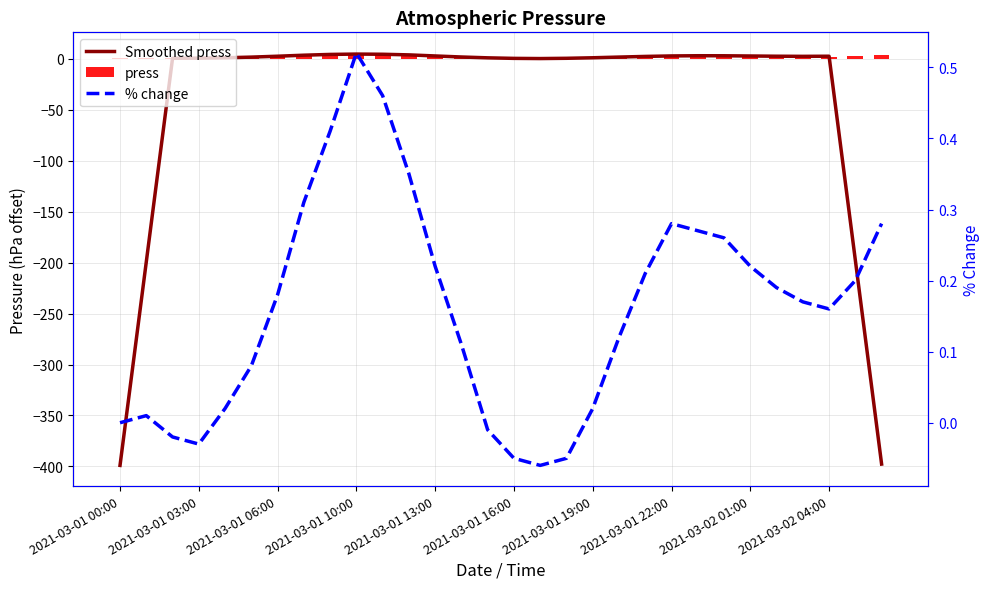

Does the chart contain any negative values?

Yes